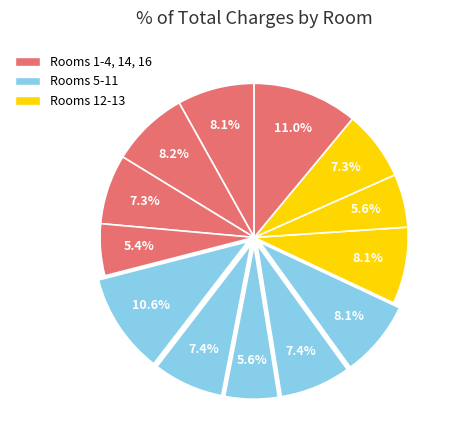

To the nearest percent, what is the average slice percentage?

8%